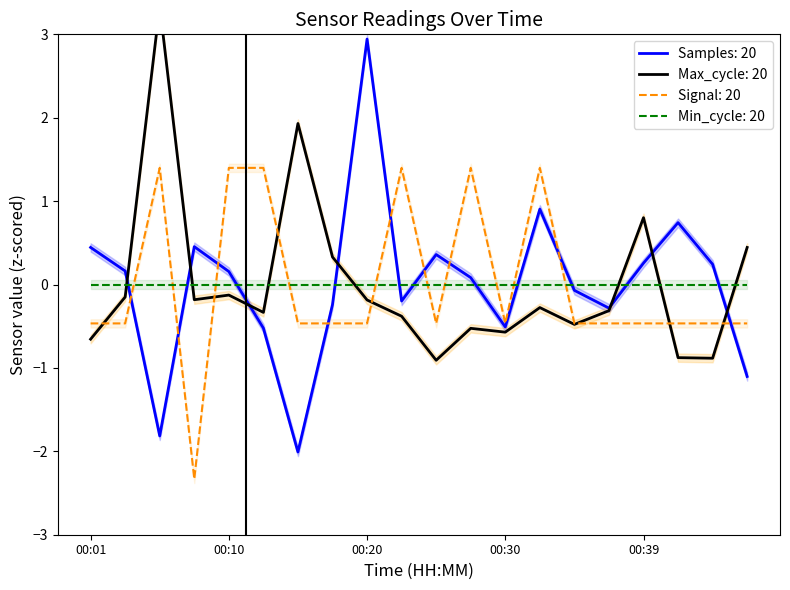

After their last crossing, which series has the higher values: Samples: 20 or Min_cycle: 20?

Min_cycle: 20